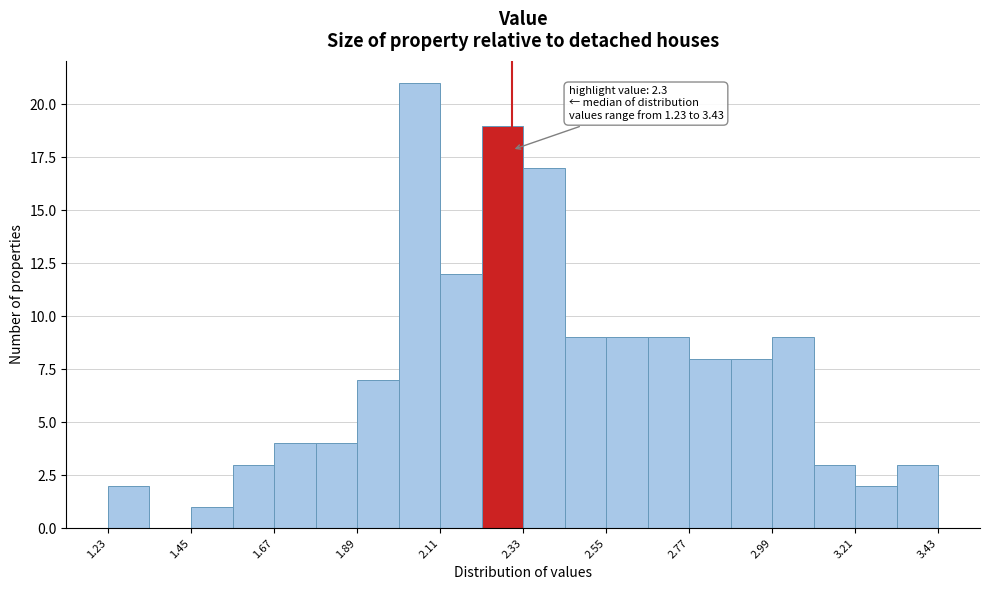

Read against the x-axis, roughly where is the centre of the tallest bar?

2.05